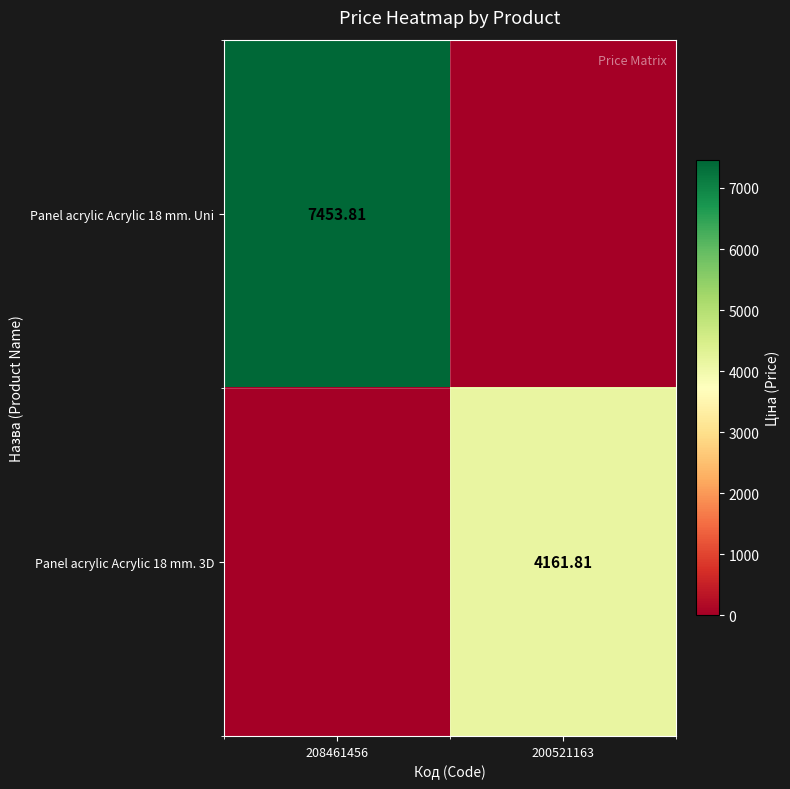

At how many categories does at least one series exceed 7433?

1